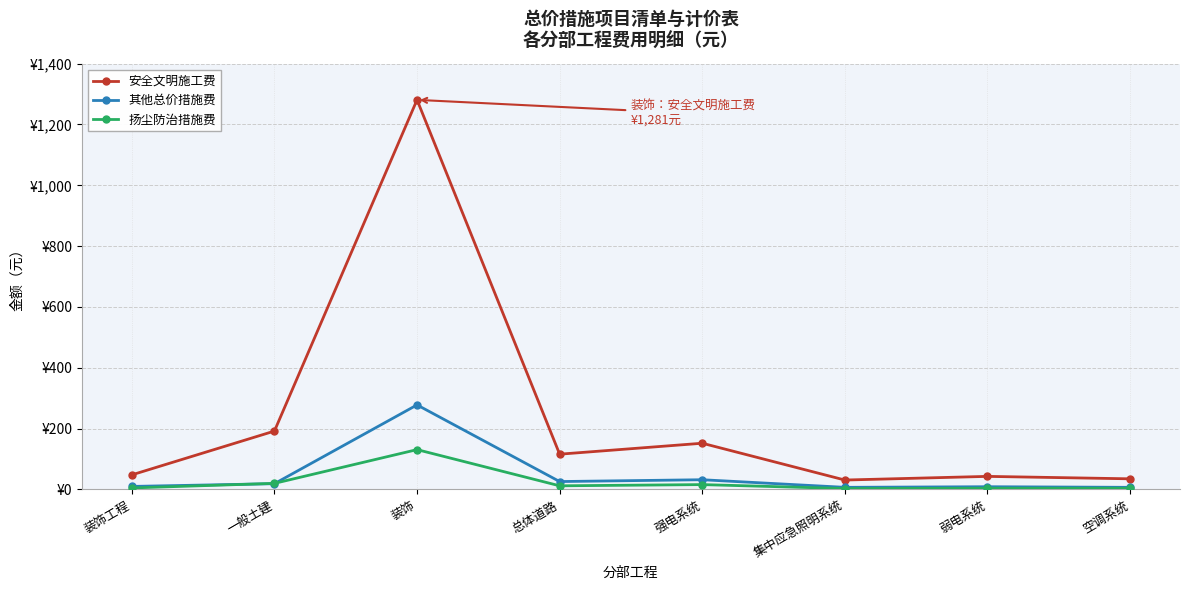

How many values in the 扬尘防治措施费 series are below 12?

4